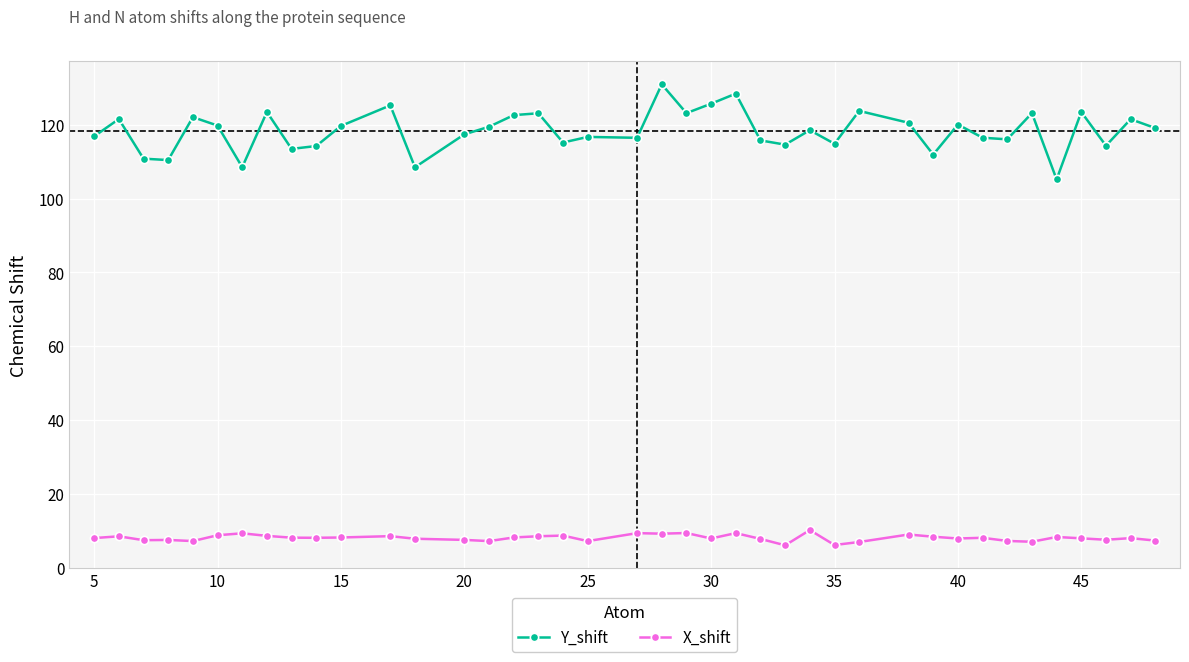

Which series has the largest total across all categories?

Y_shift